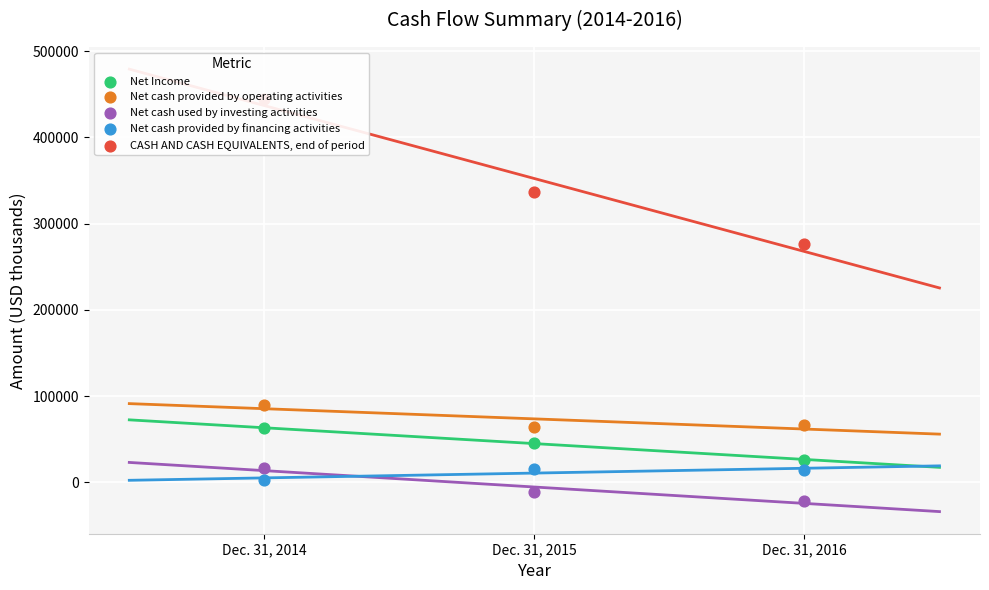

What is the total value across all series at Dec. 31, 2016?

360384